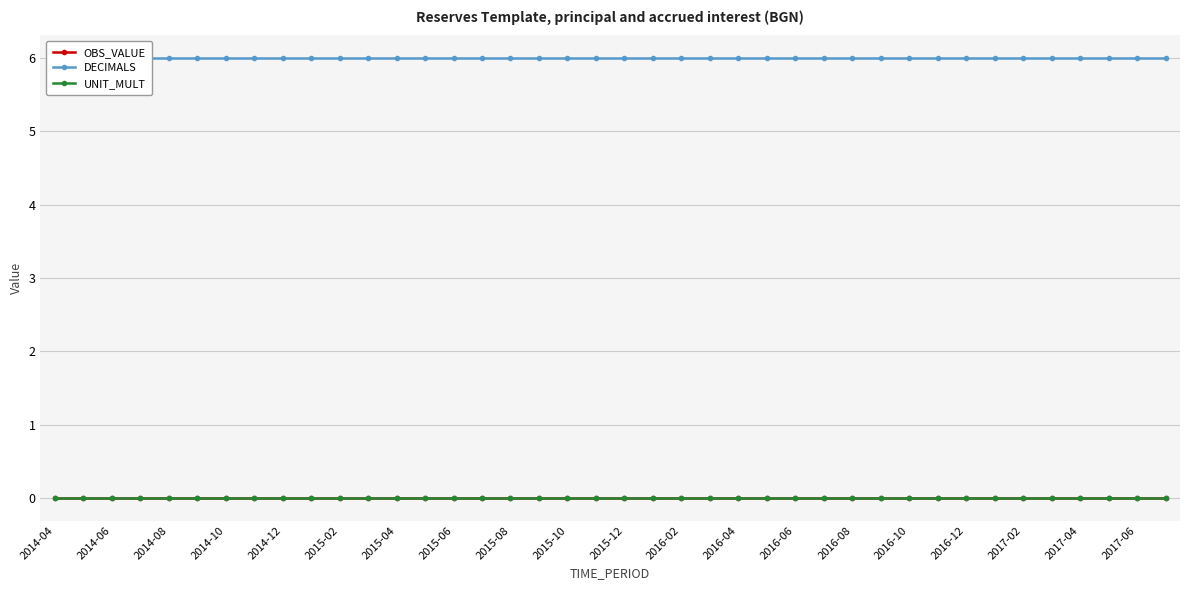

What is the maximum value shown in the chart?

6